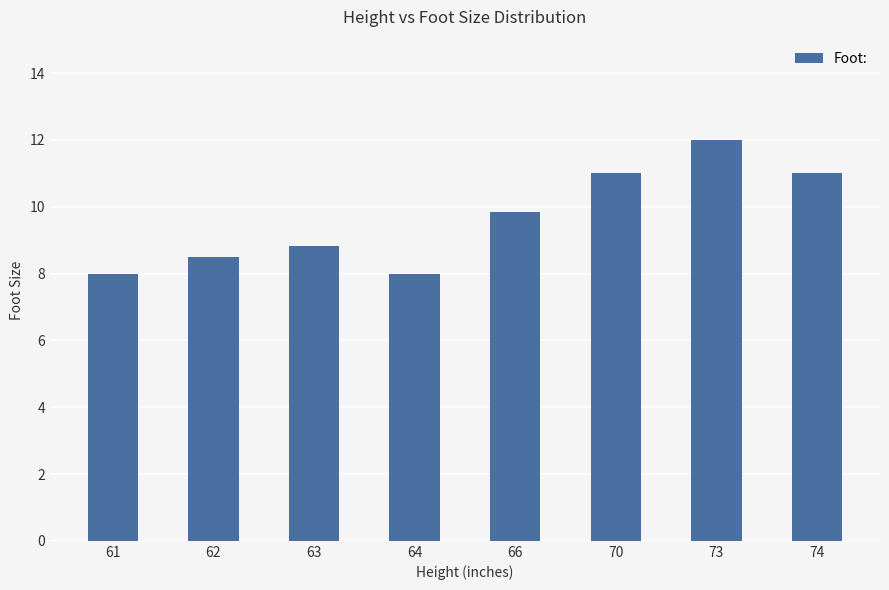

What is the minimum value shown in the chart?

8.0